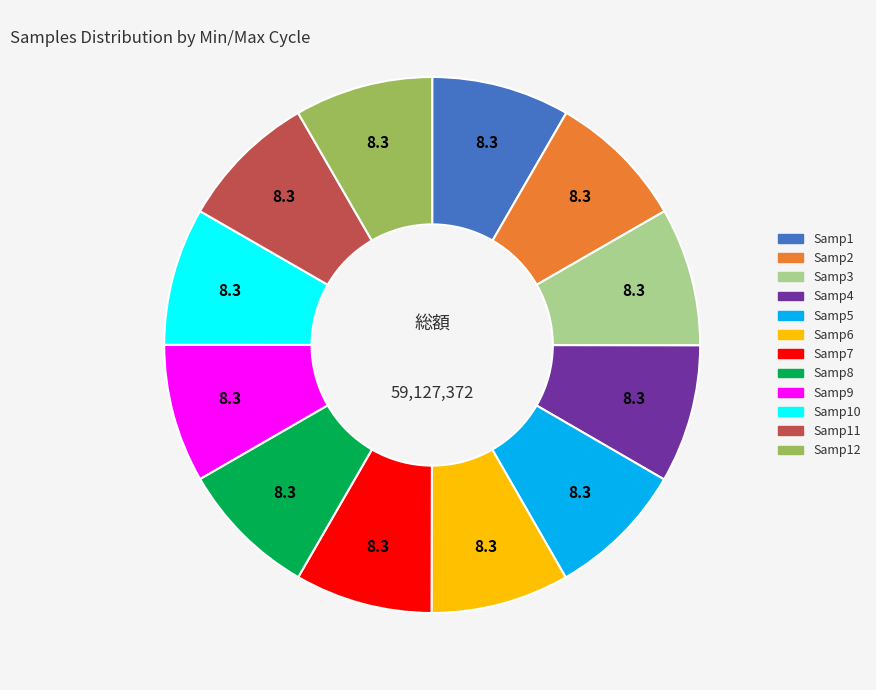

Combined, do Samp12 and Samp7 account for over 50%?

No